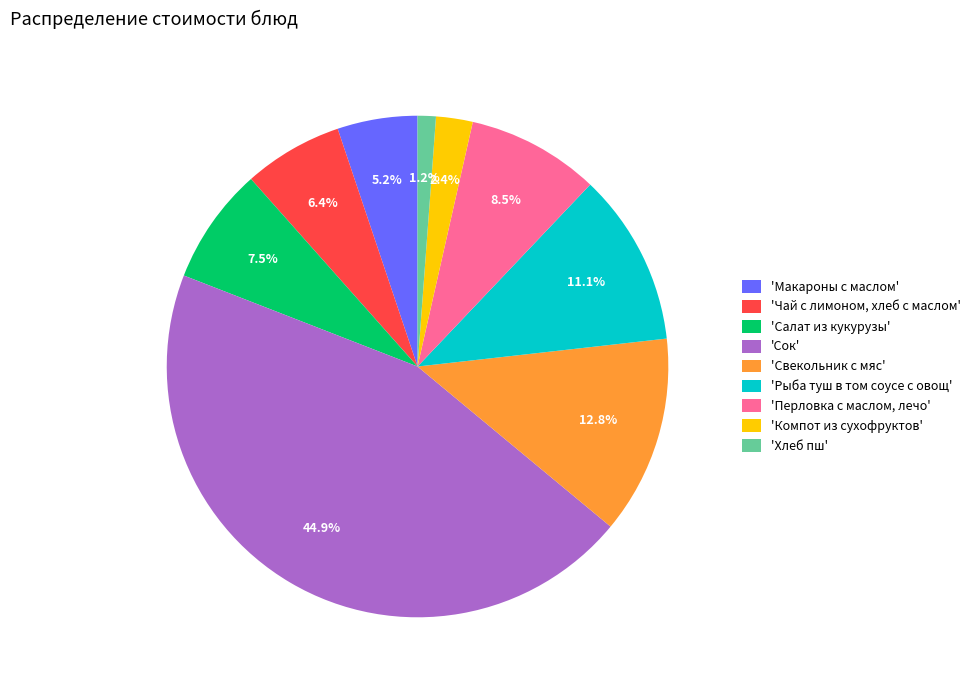

Is there any slice that represents more than half of the pie?

No